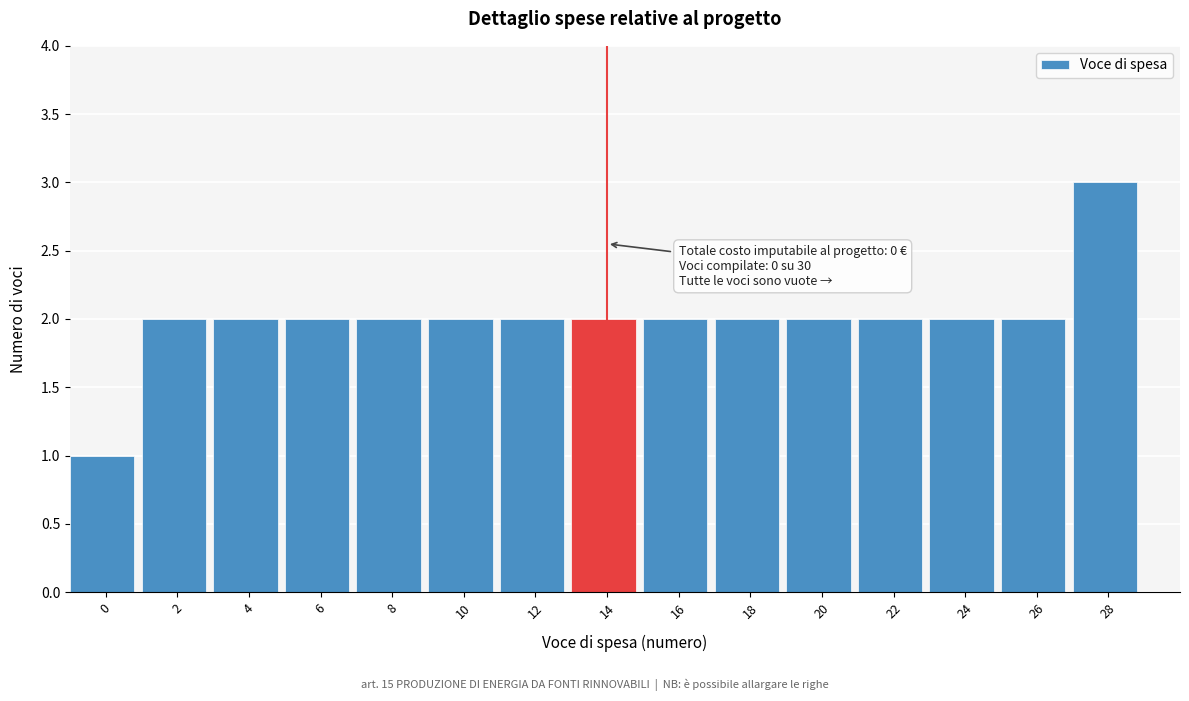

Reading right to left, extract all data points from this chart.

3	2	2	2	2	2	2	2	2	2	2	2	2	2	1